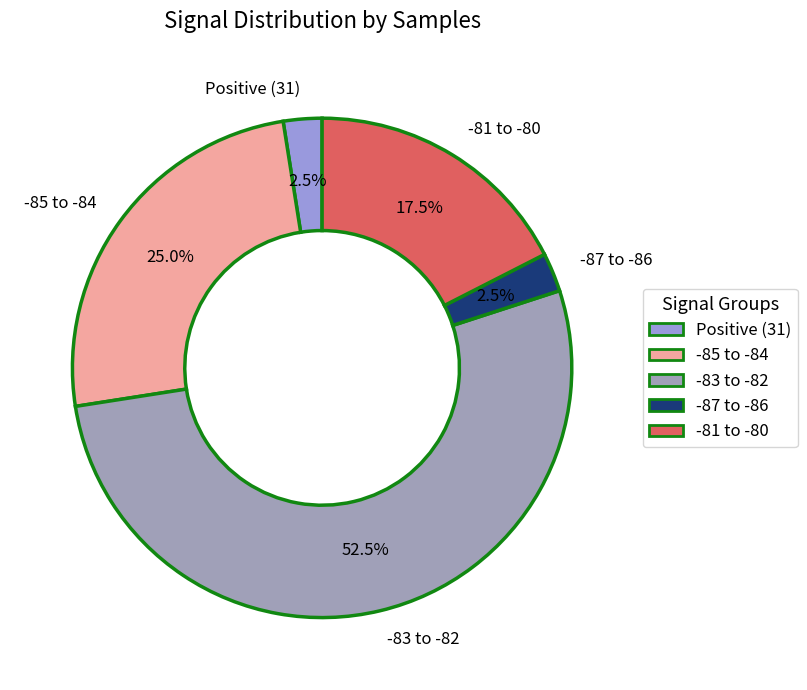

To the nearest percent, what is the difference between the largest and smallest slice percentages?

50%